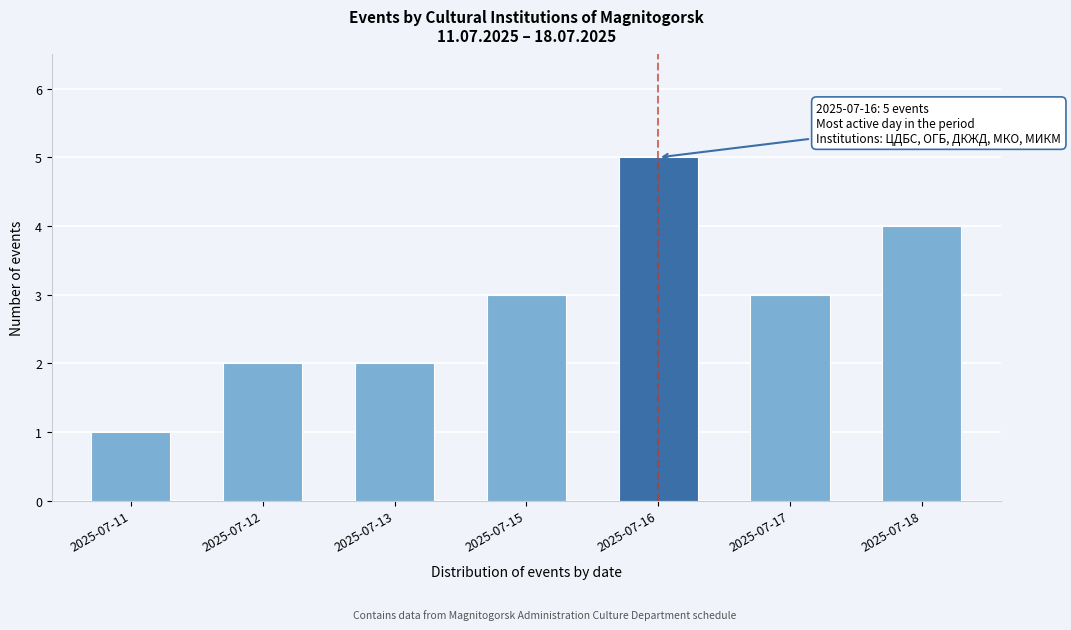

Reading right to left, list all the values displayed in this chart.

4	3	5	3	2	2	1